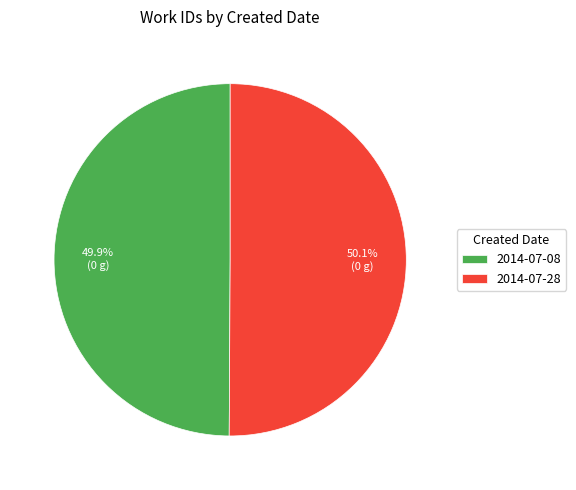

How many slices are in this pie chart?

2